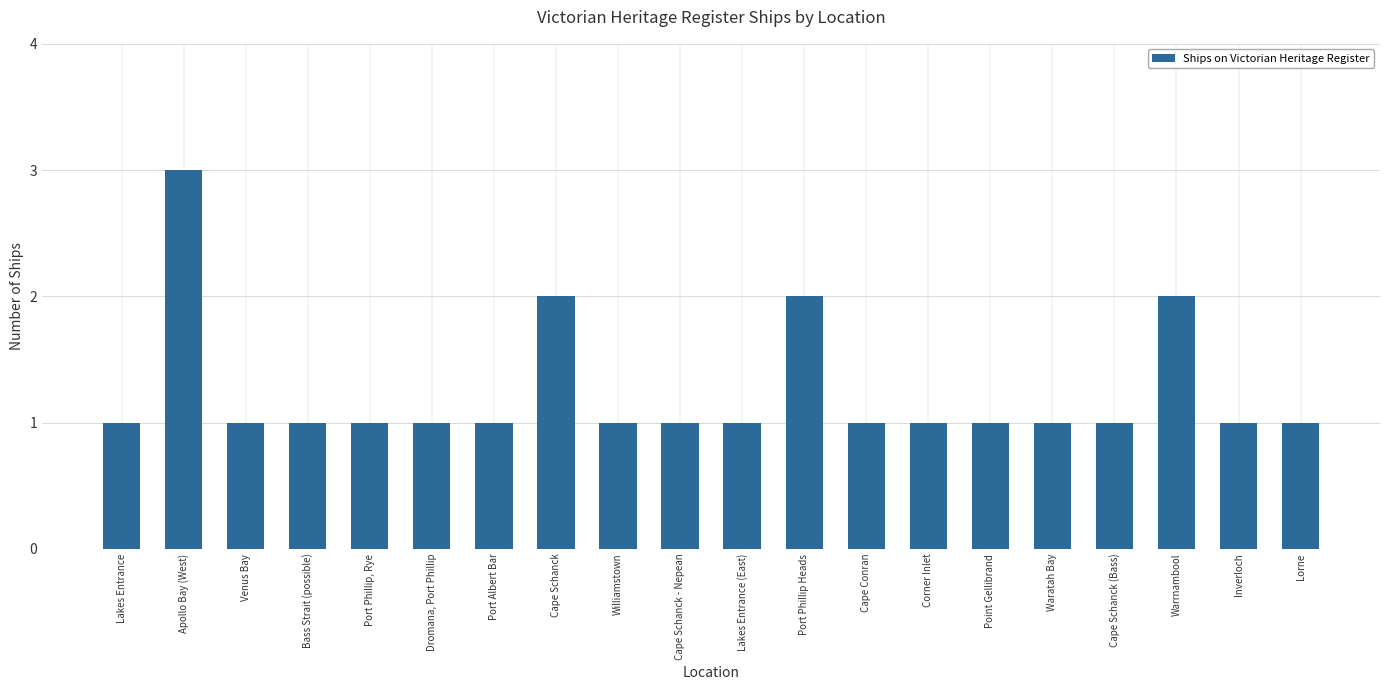

What is the ratio of the value at Venus Bay to the value at Warrnambool?

0.5